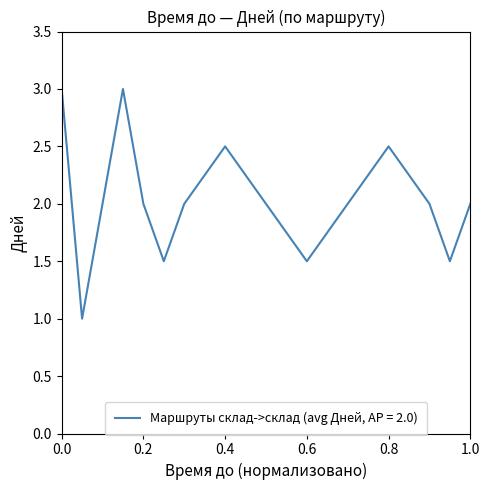

What is the minimum value shown in the chart?

1.0